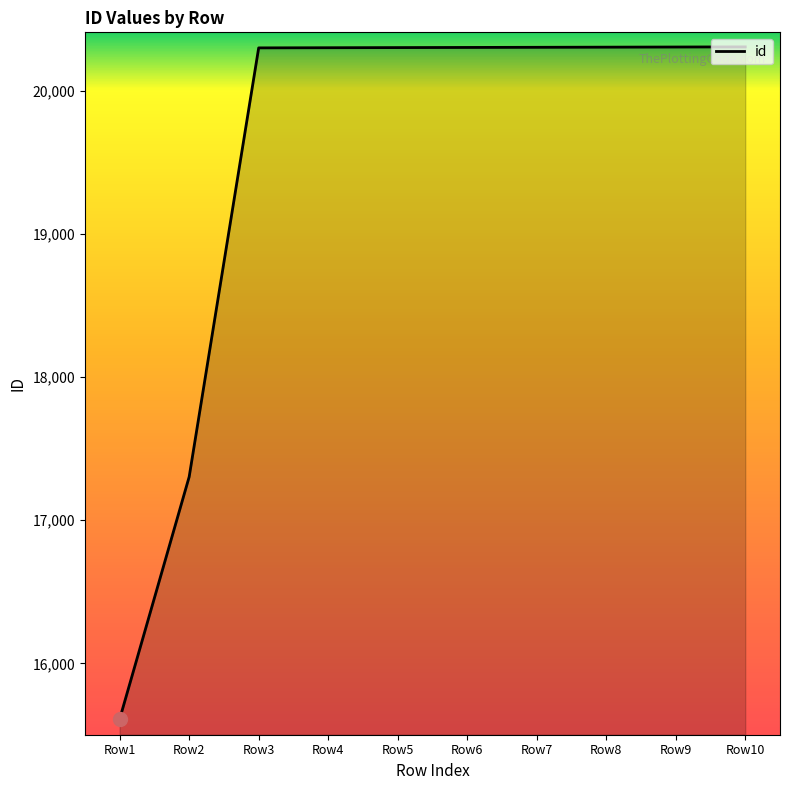

Between Row2 and Row1, which is larger?

Row2